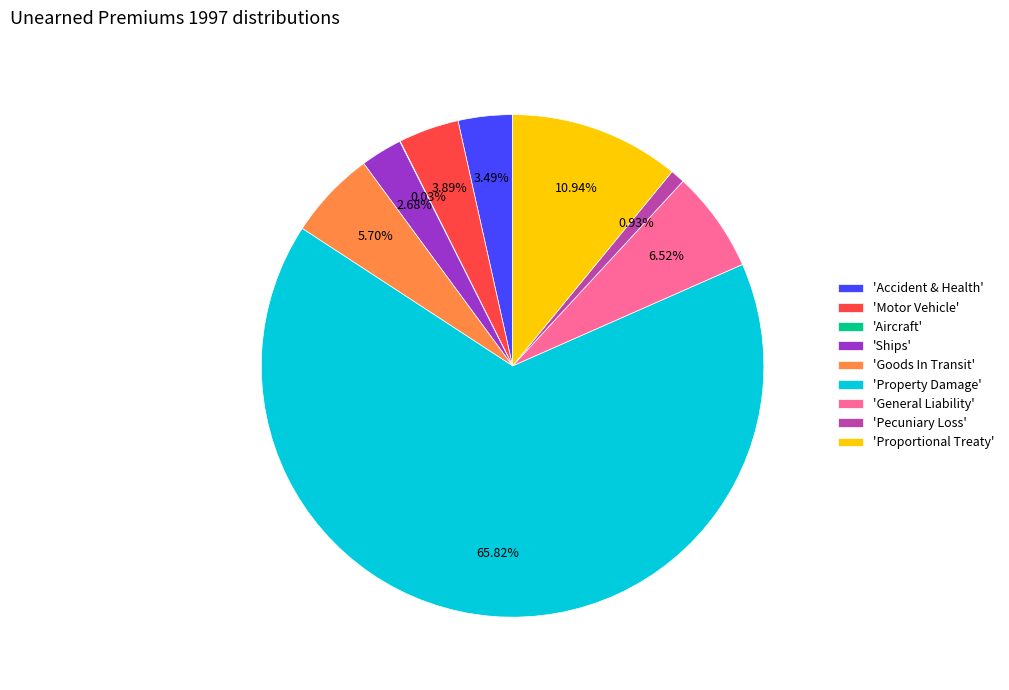

To the nearest percent, what is the difference between the largest and smallest slice percentages?

66%